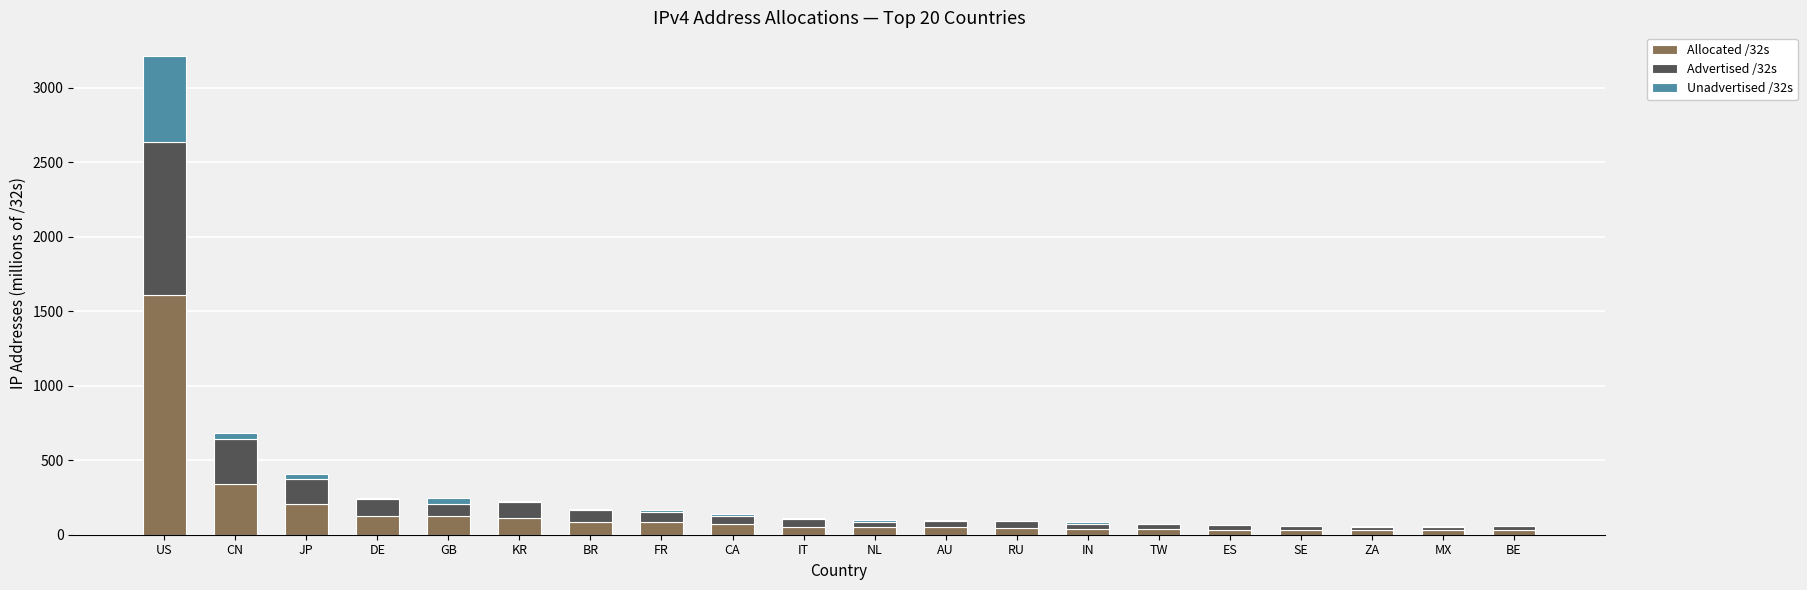

At which label does Allocated /32s reach its peak?

US